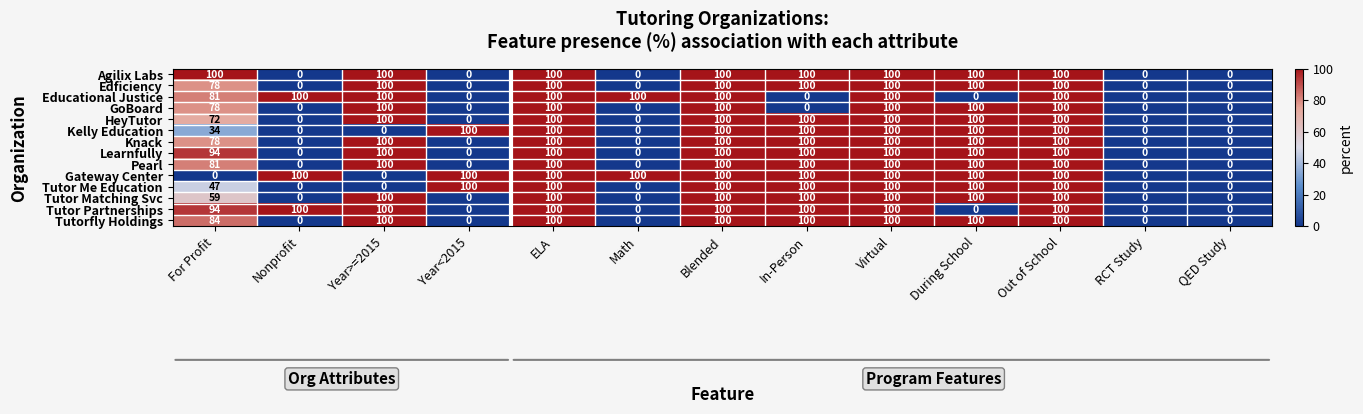

What is the maximum value for Agilix Labs?

100